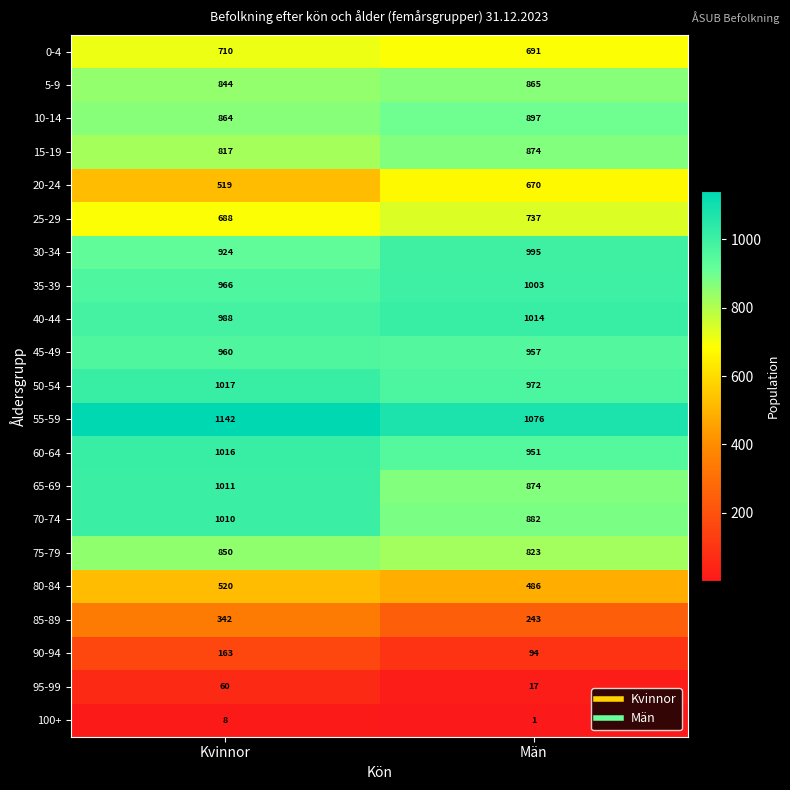

What is the difference between the 80-84 values at Män and Kvinnor?

34